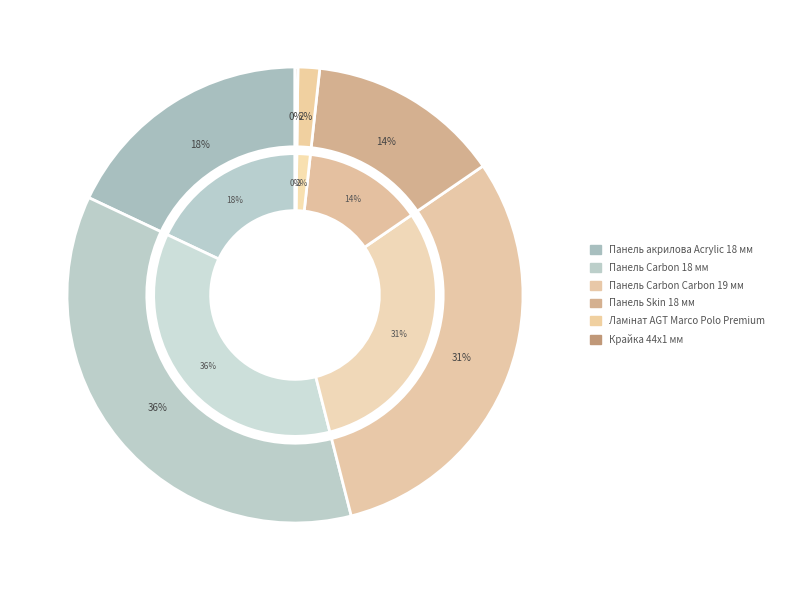

To the nearest percent, what is the difference between the Крайка 44x1 мм and Панель Carbon Carbon 19 мм slice percentages?

30%